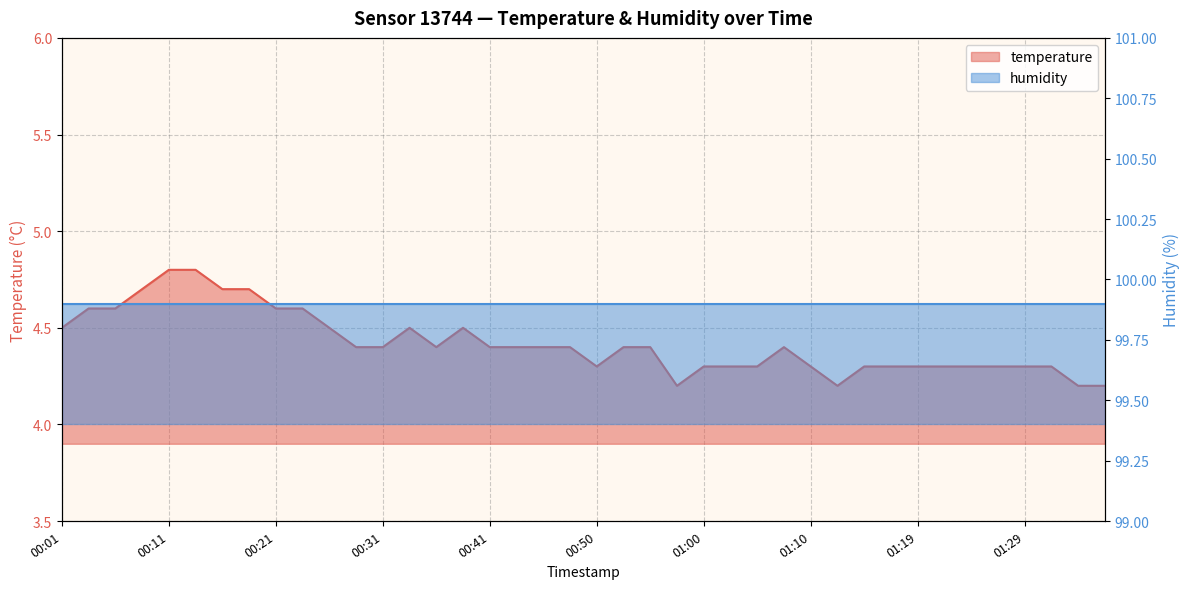

Approximately how many times larger is the value at 2022-12-01T00:09:12 compared to 2022-12-01T01:32:07?

1.1